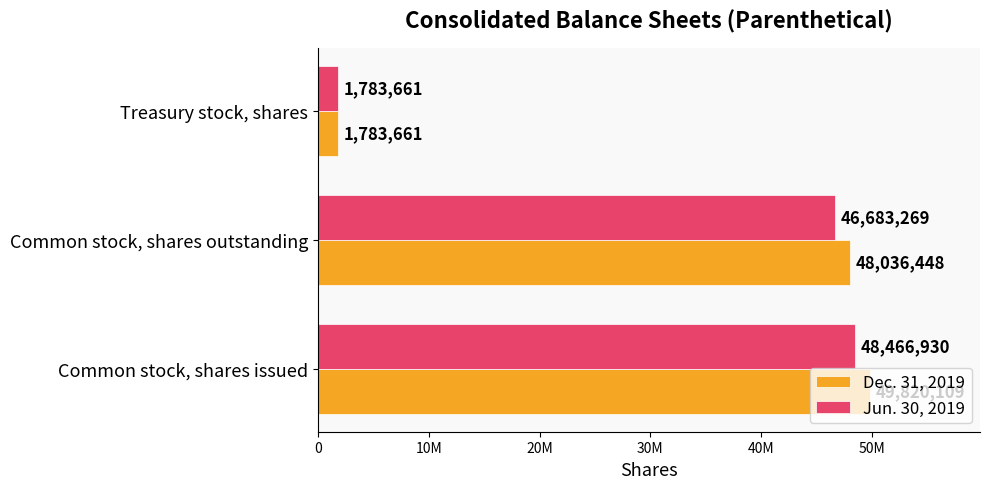

List the labels in order of Jun. 30, 2019 value, largest first.

Common stock, shares issued, Common stock, shares outstanding, Treasury stock, shares